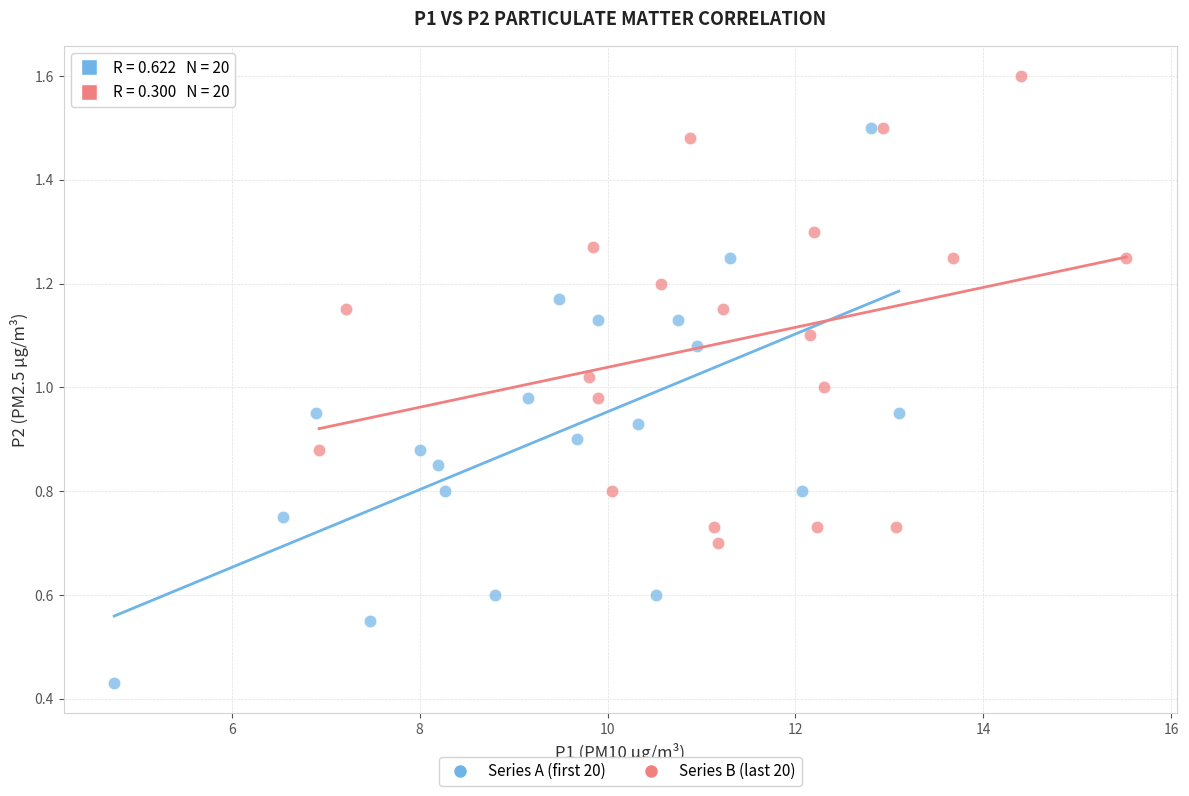

Which series contains the highest Y value?

Series B (last 20)